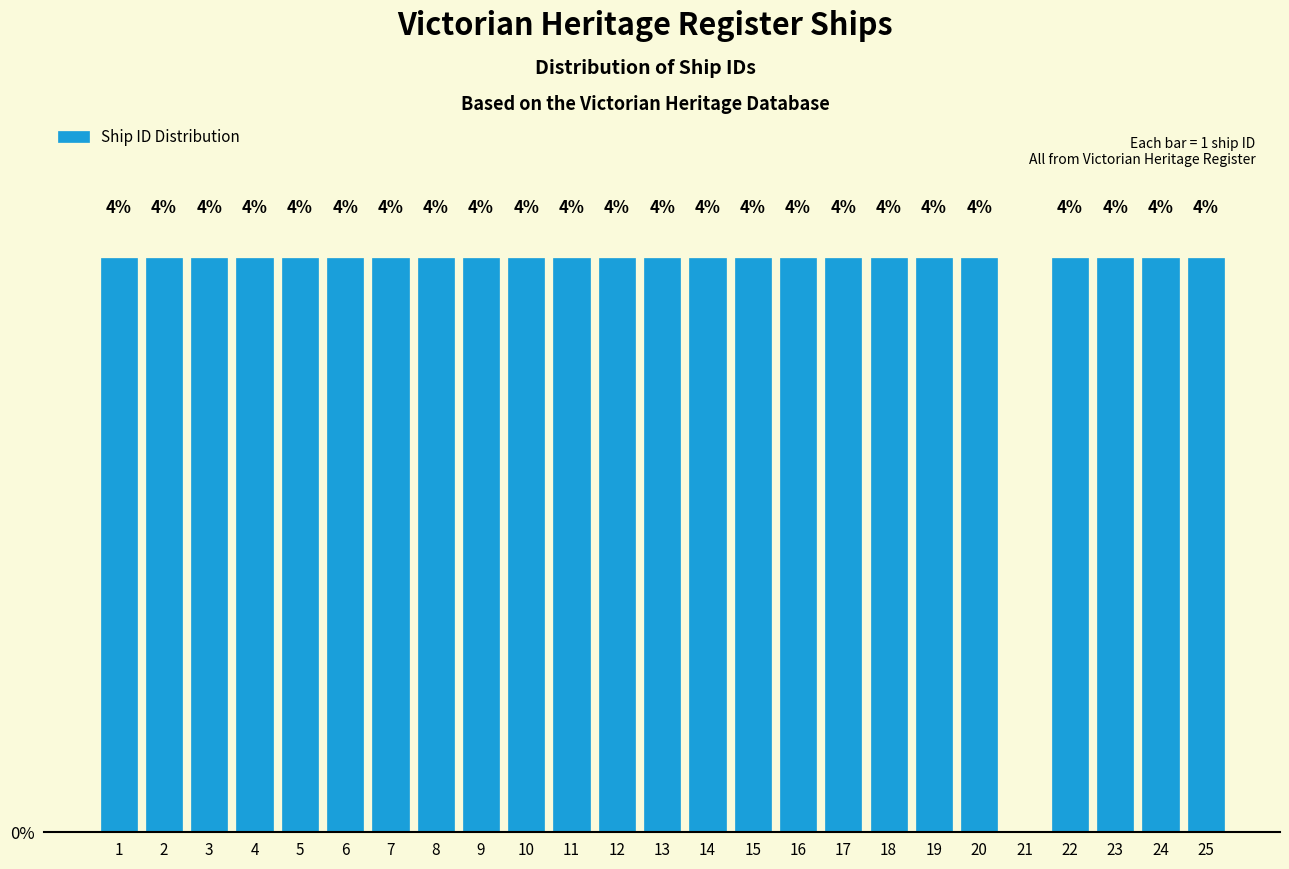

Are the bars horizontal?

No